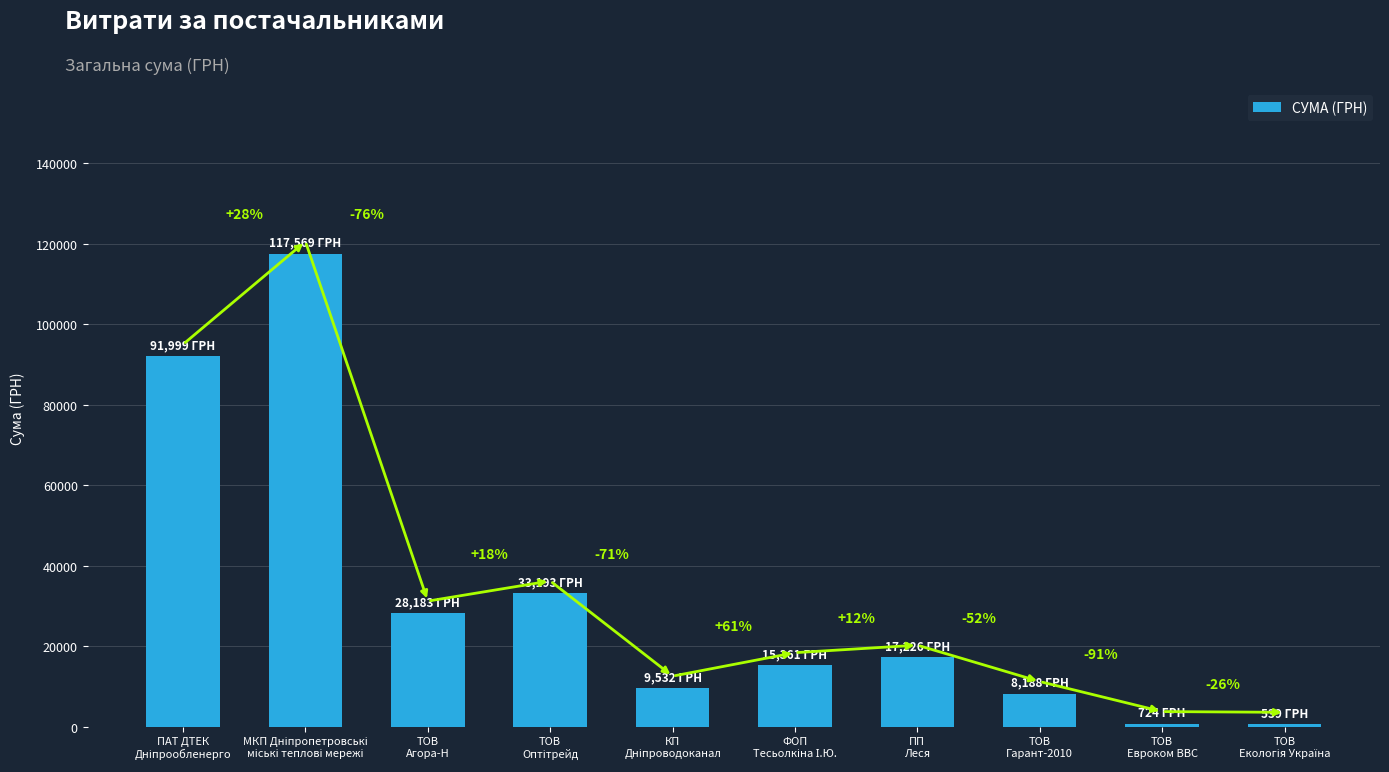

What is the maximum value shown in the chart?

117568.8